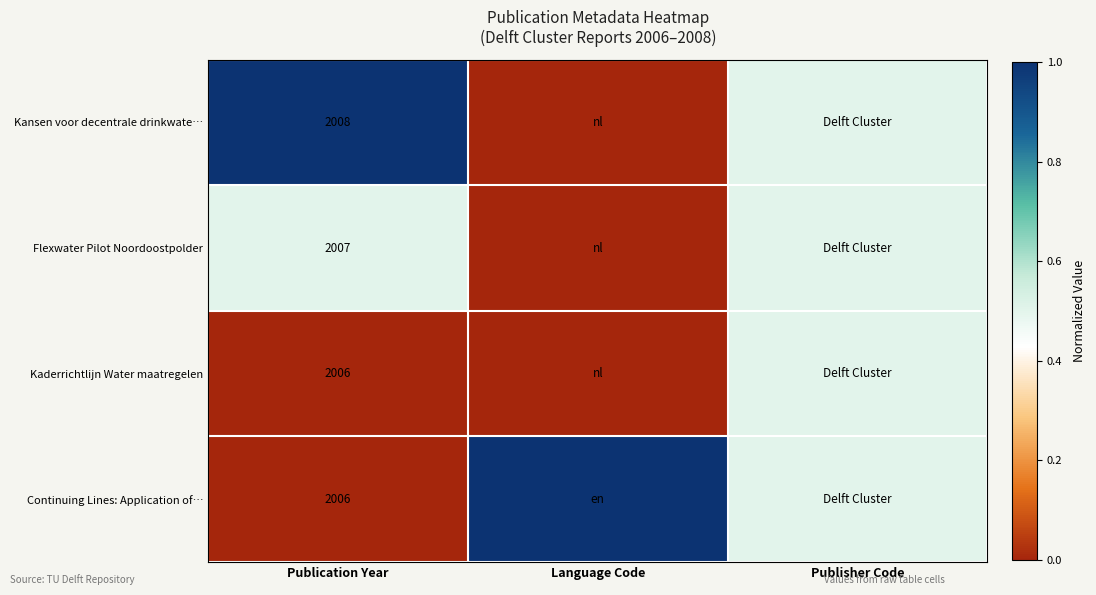

What is the total value across all series at Publication Year?

8027.0